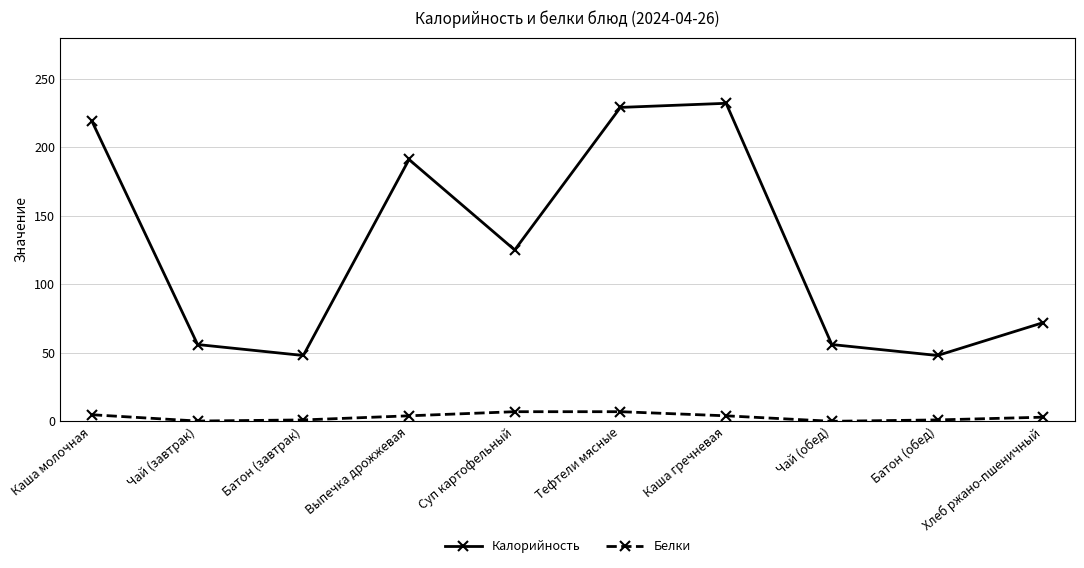

True or false: Белки and Калорийность cross at least once.

False